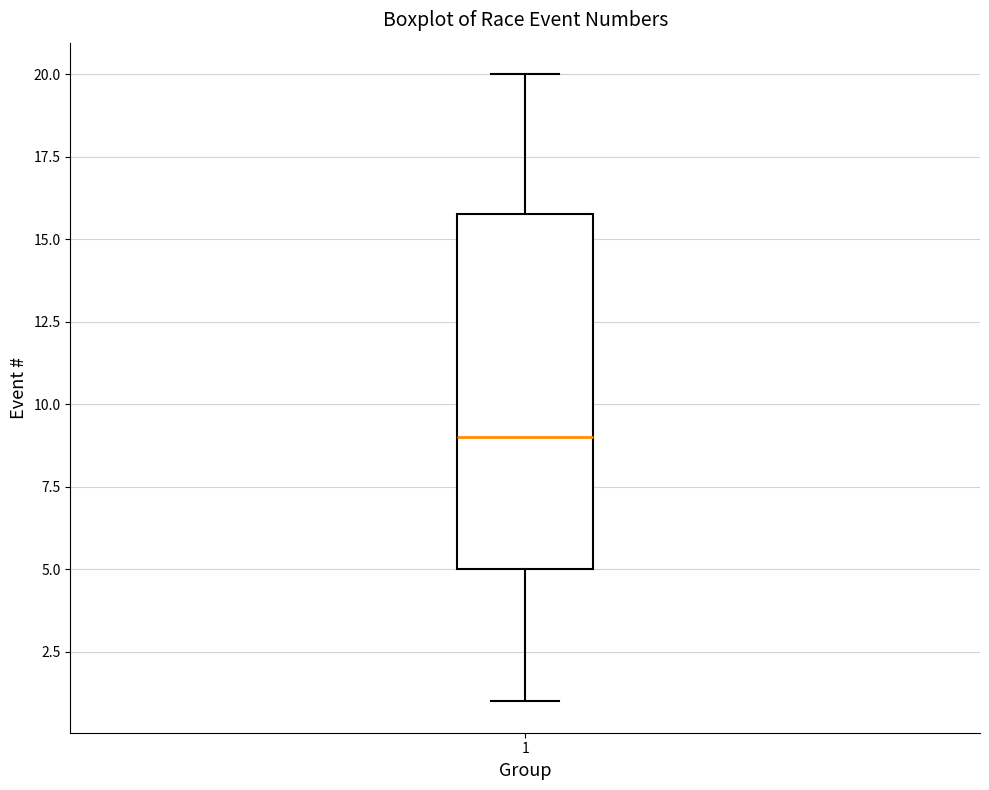

Read this box plot against the y-axis: the position of the median line, the range covered by the box, and the ends of both whiskers. The values are not printed on the chart, so give them approximately, as read against the axis.

median 9, box 5 to 16, whiskers 1 to 20